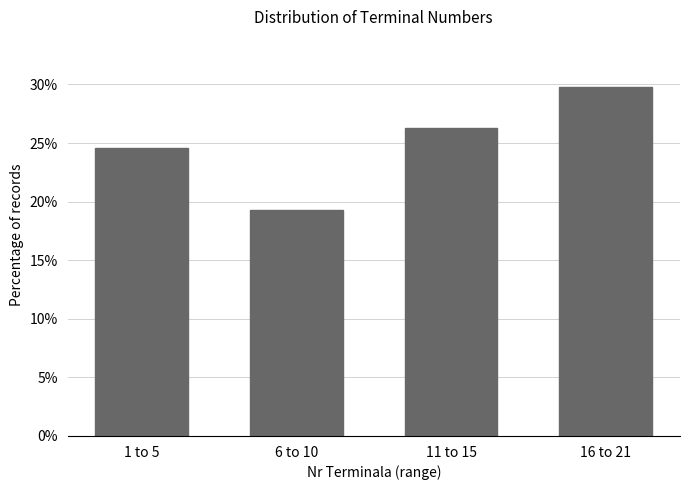

Reading left to right, list all the values displayed in this chart.

24.6	19.3	26.3	29.8